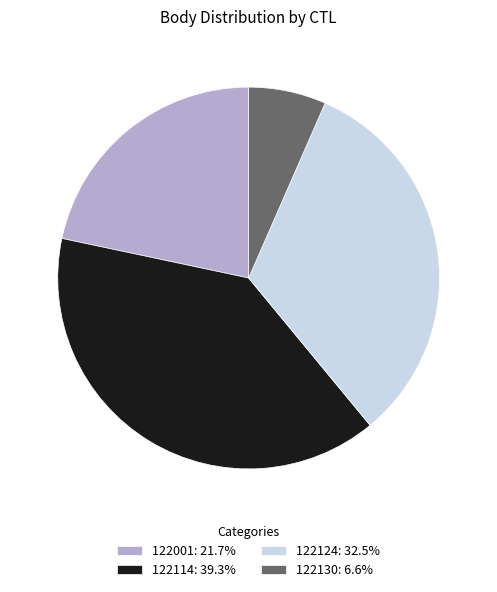

Is it true that 122130 is 17% of the pie?

False